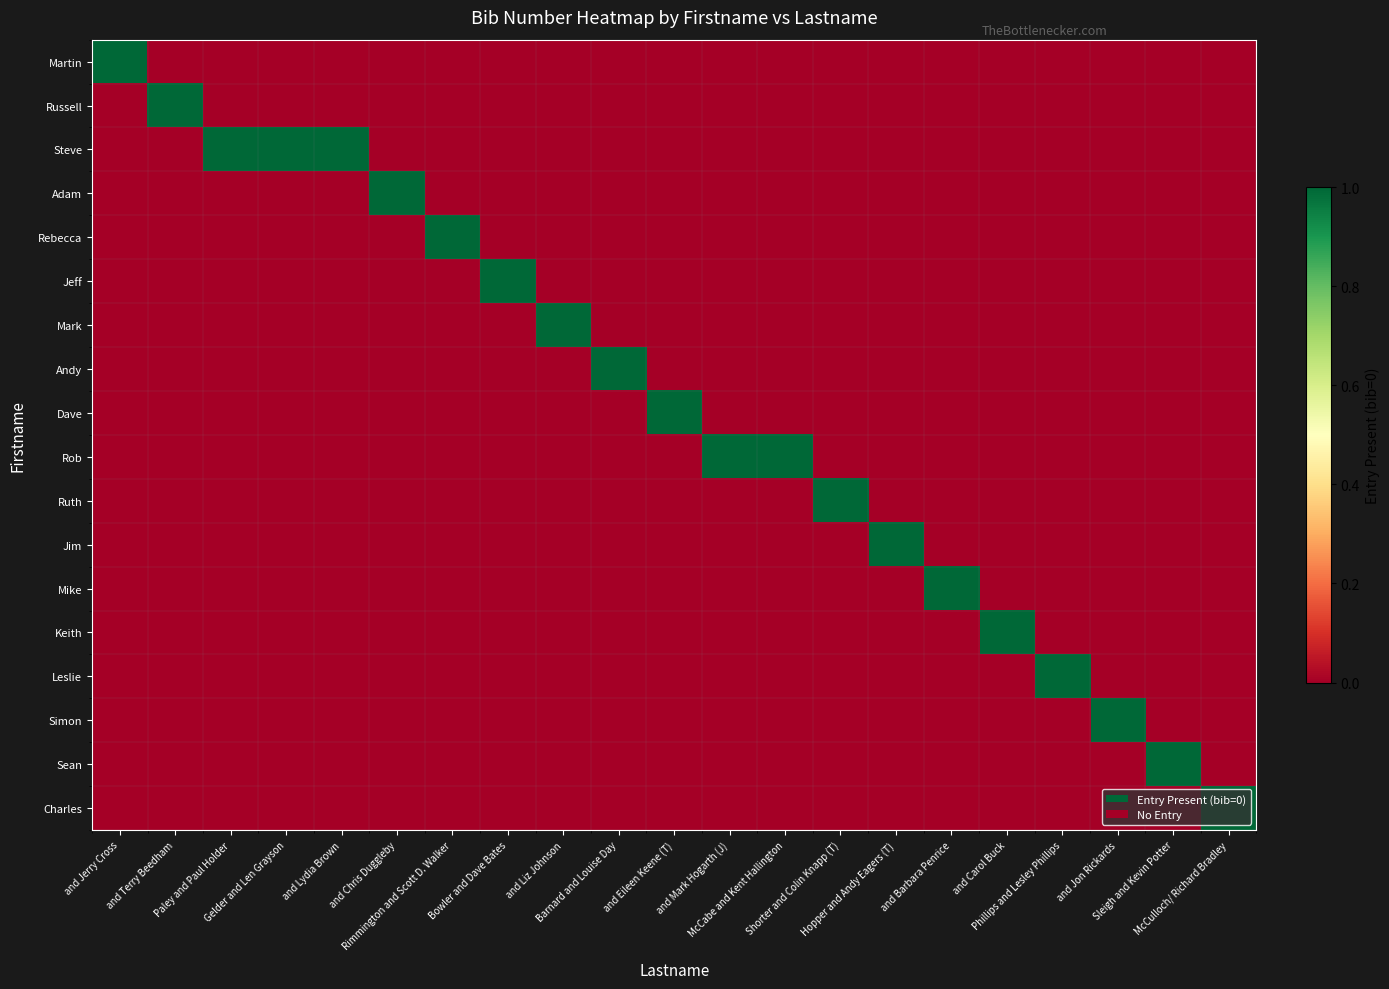

Which series changed the most between Bowler and Dave Bates and and Carol Buck?

Jeff